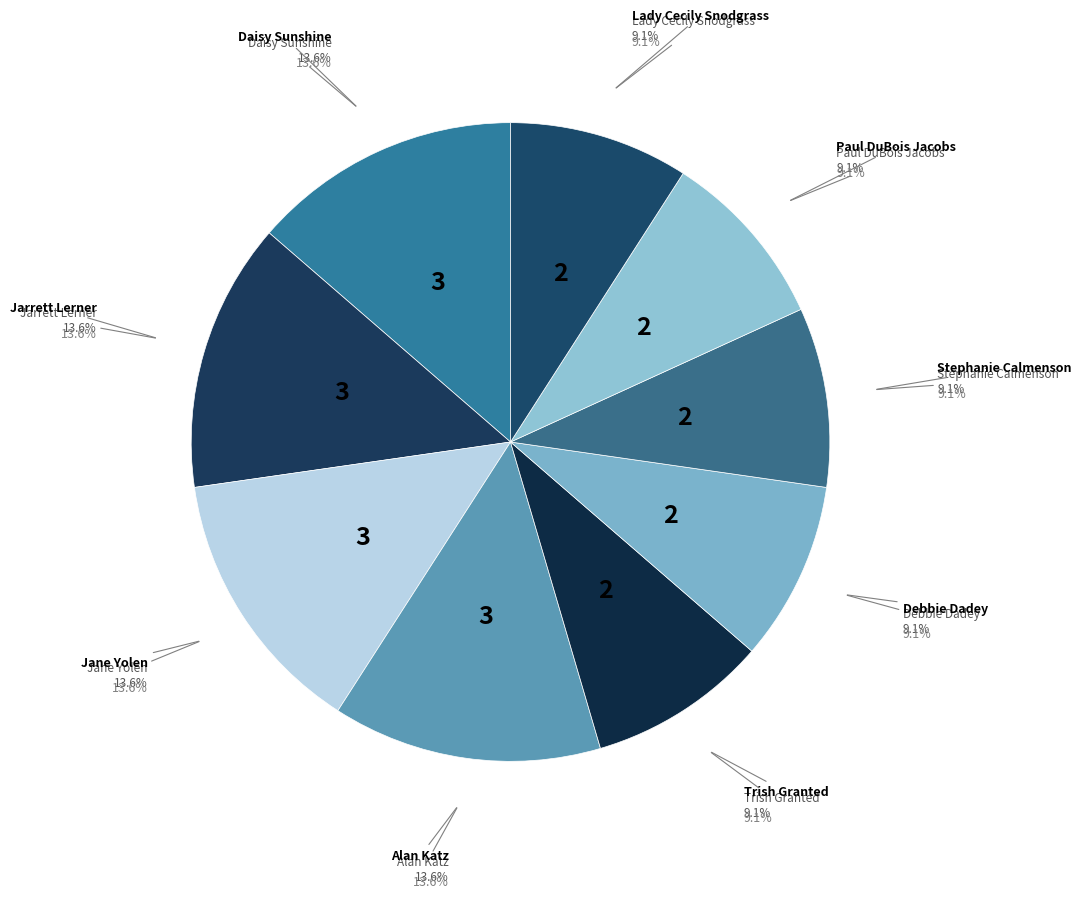

Which category has the biggest portion of the pie?

Daisy Sunshine